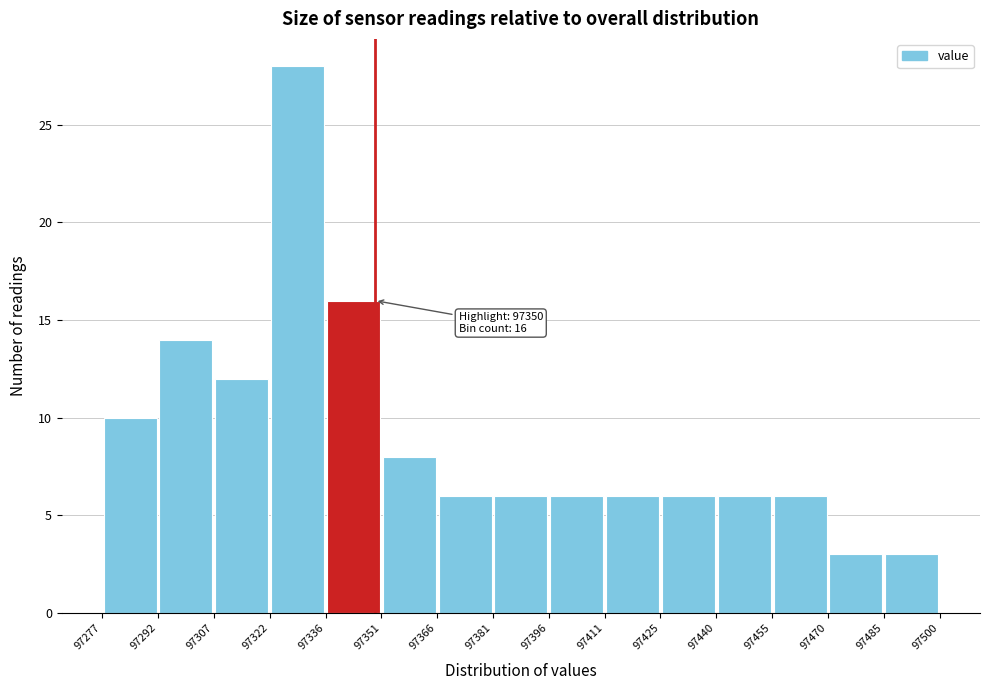

Over which range of the x-axis is the bar tallest?

97322 to 97336